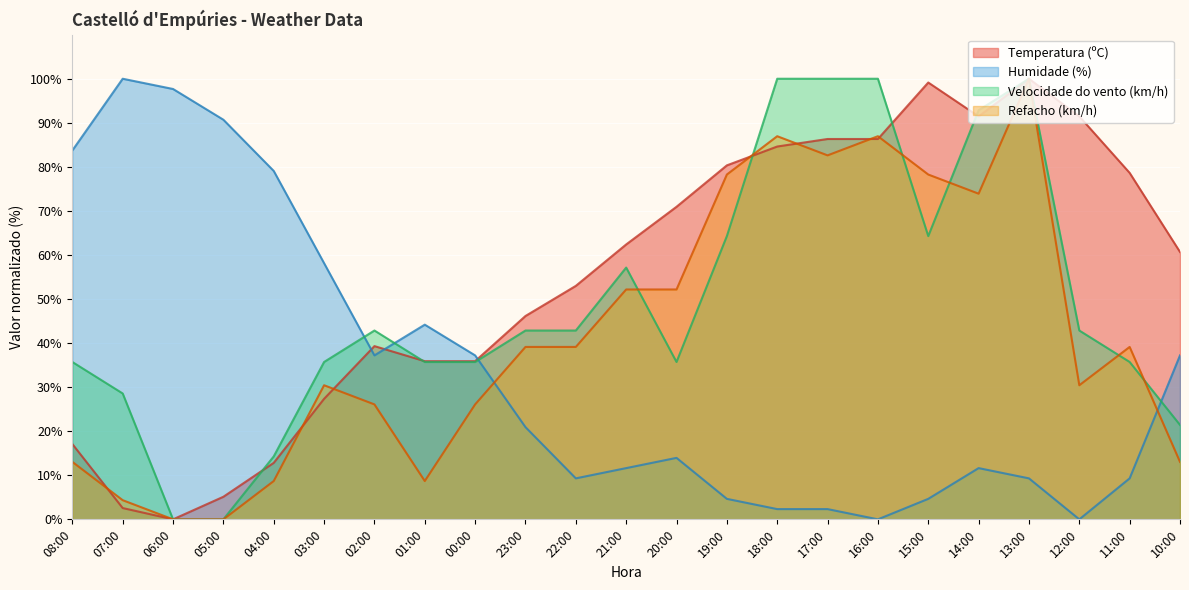

What is the difference between the highest and lowest values at 03:00?

30.8